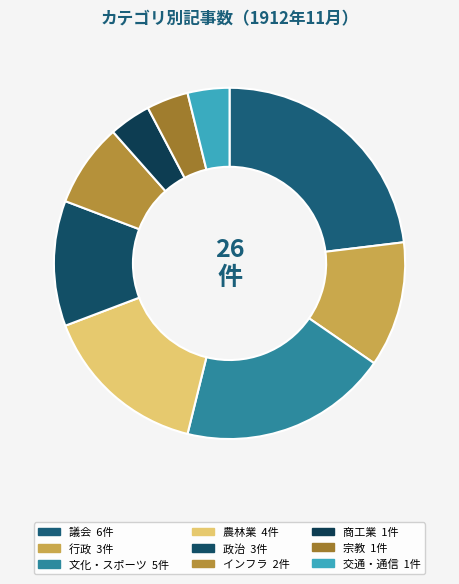

What percentage is the 文化・スポーツ slice, to the nearest percent?

19%